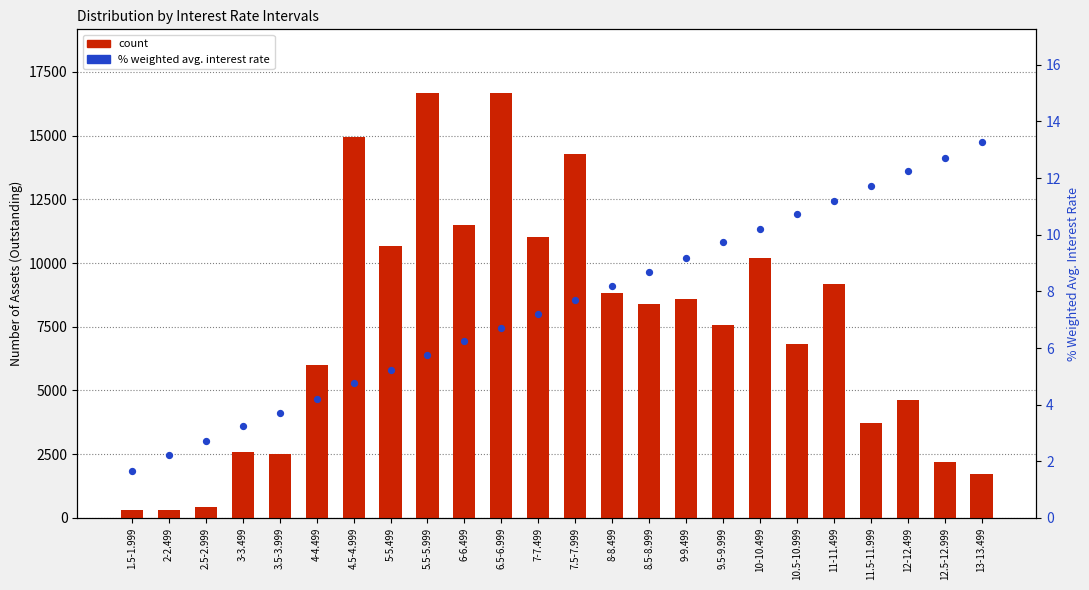

At which category is the sum across all series the highest?

6.5-6.999